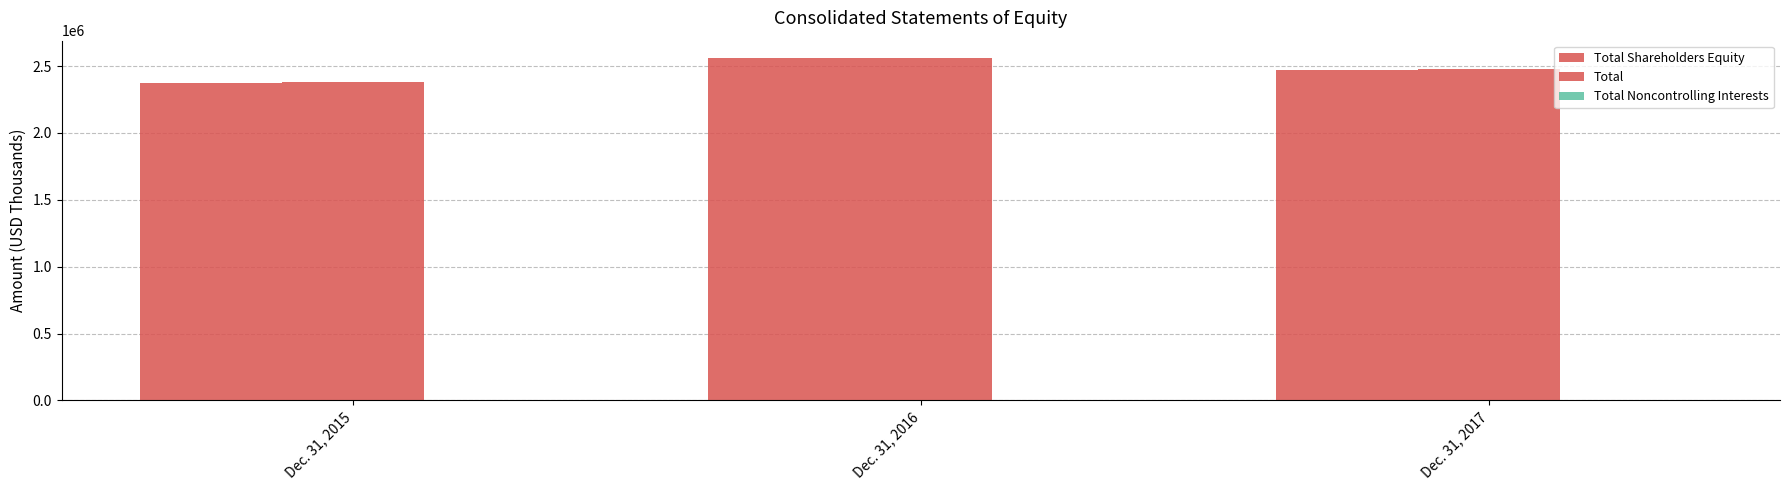

At which category does the chart reach its peak across all series?

Dec. 31, 2016